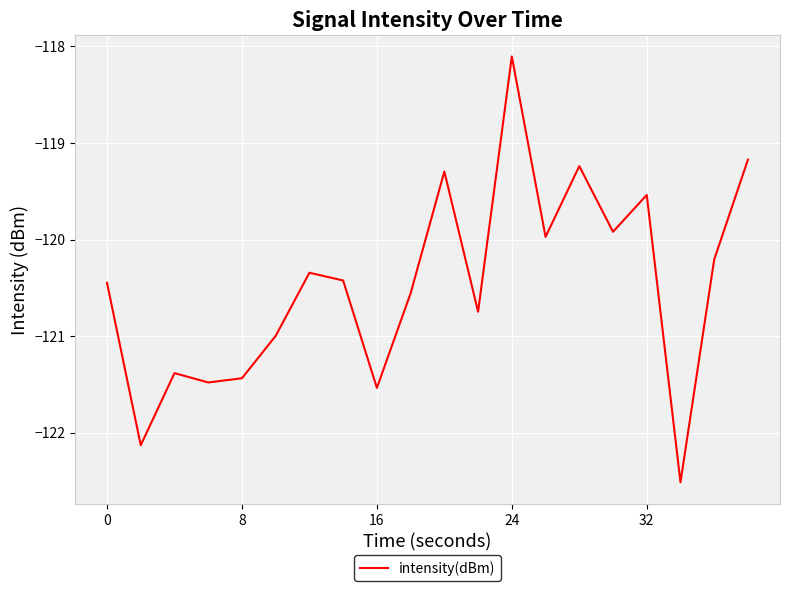

What is the difference between the maximum and minimum values?

4.4